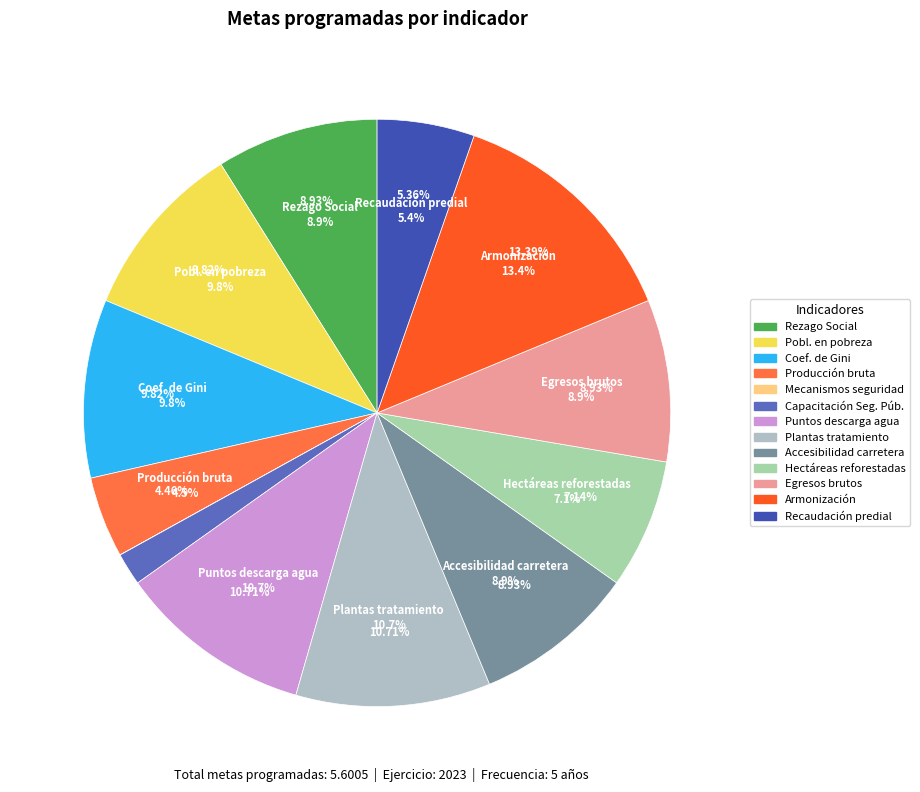

How many segments does this pie chart have?

13